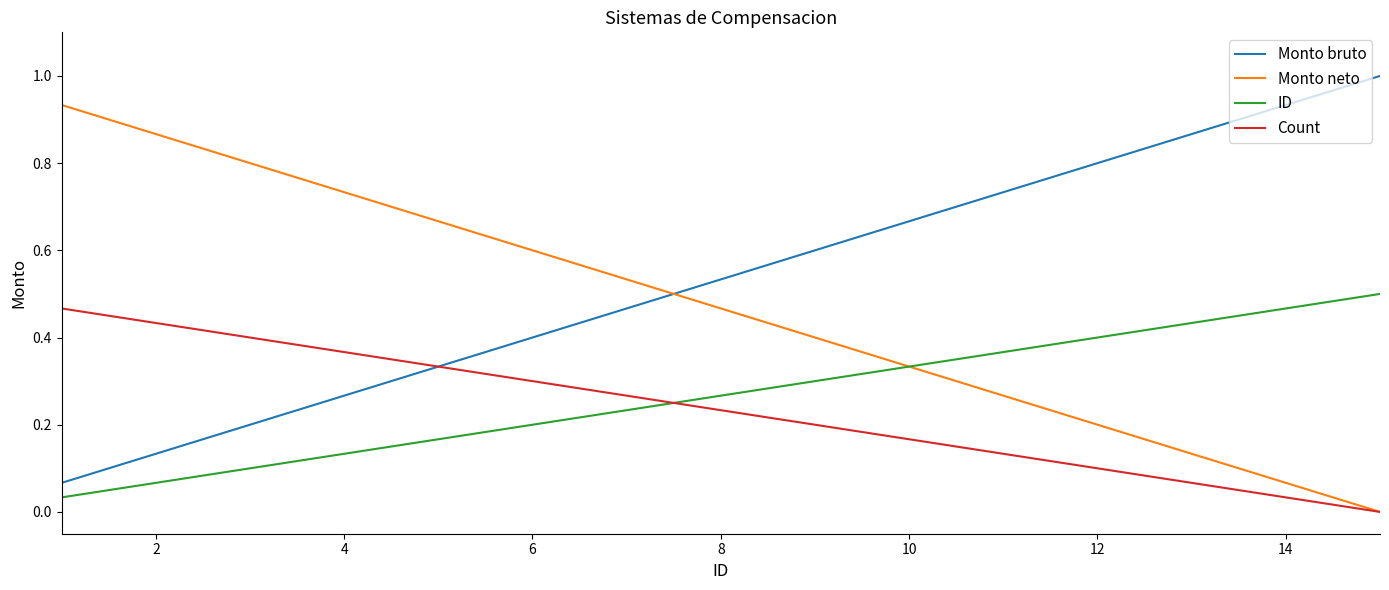

What is the sum of all Count values?

3.5